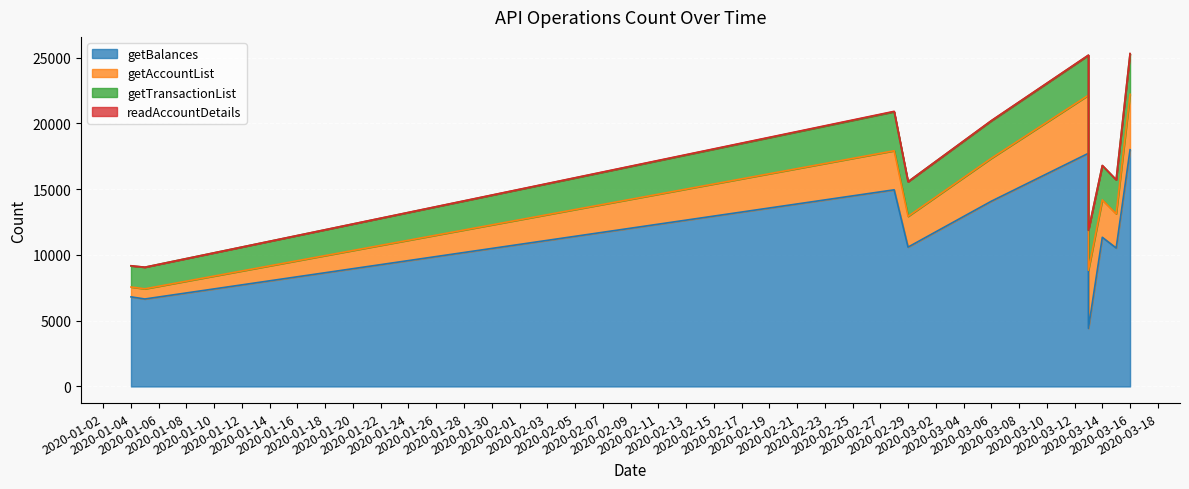

Between 2020-01-04 and 2020-03-13, which series saw the biggest shift?

getBalances